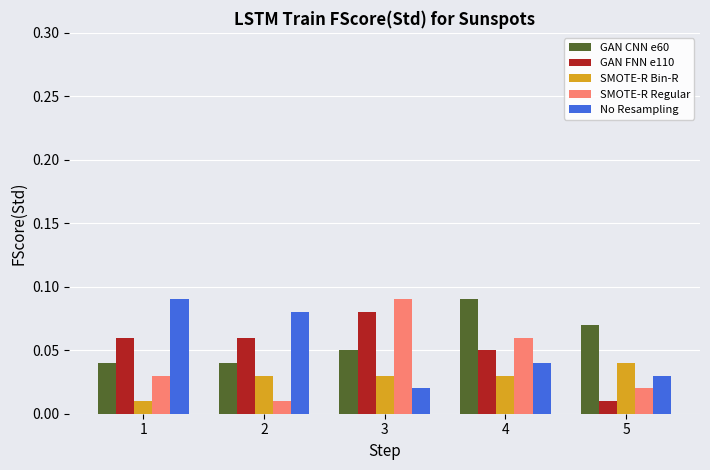

What is the sum of all No Resampling values?

0.3